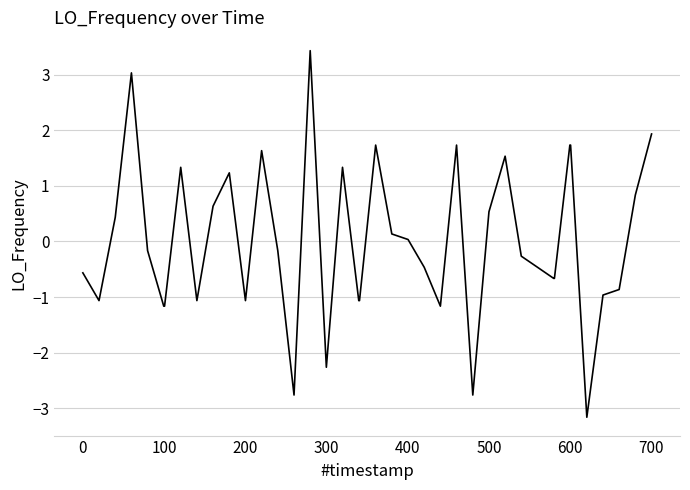

What is the greatest value displayed?

3.4